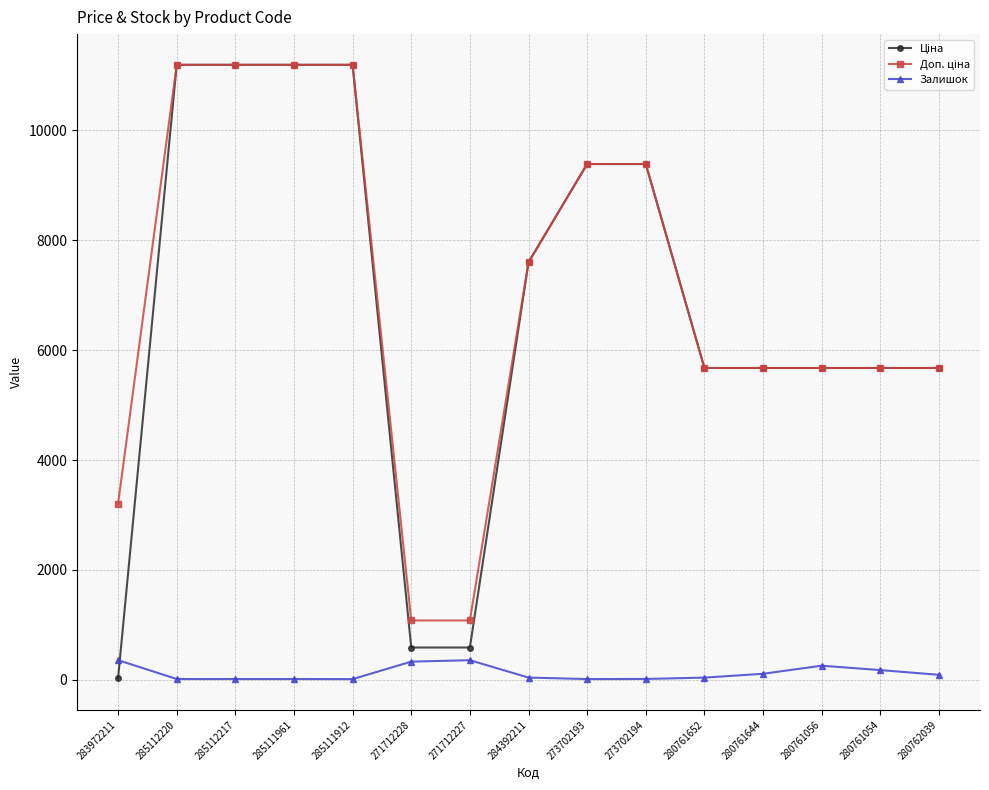

The Залишок series shows 17.0 at 285112220. True or false?

True